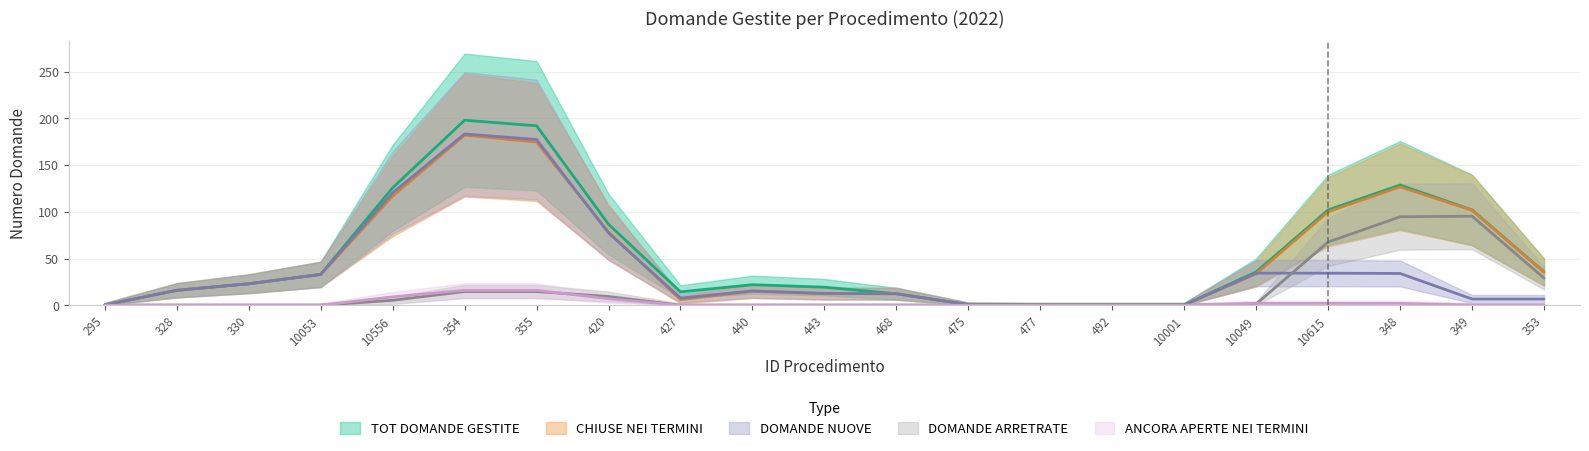

How many lines are shown in the chart?

5